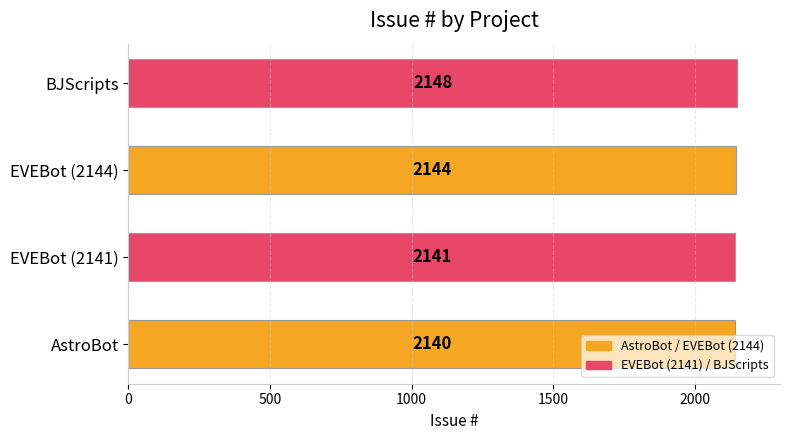

Rank the categories by value from lowest to highest.

AstroBot, EVEBot (2141), EVEBot (2144), BJScripts